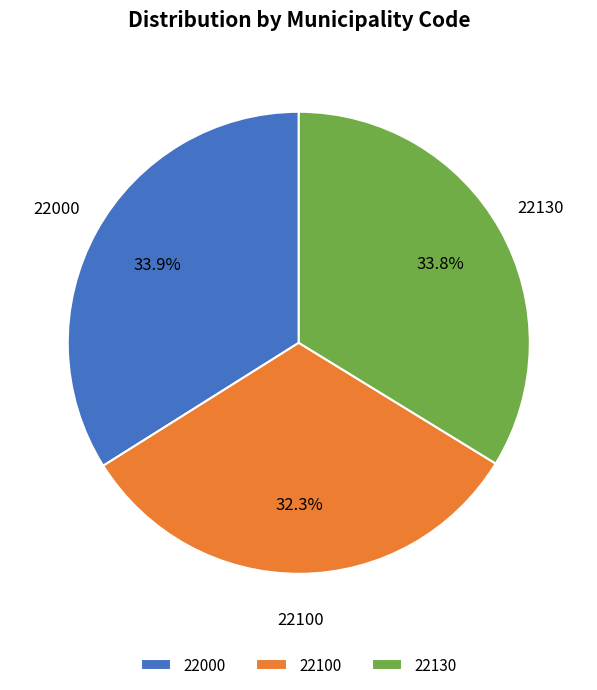

Does any single category account for the majority?

No